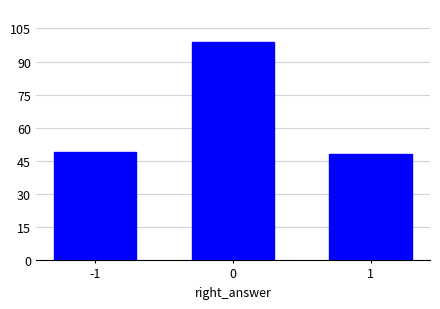

Reading left to right, list all the values displayed in this chart.

-1=49	0=99	1=48